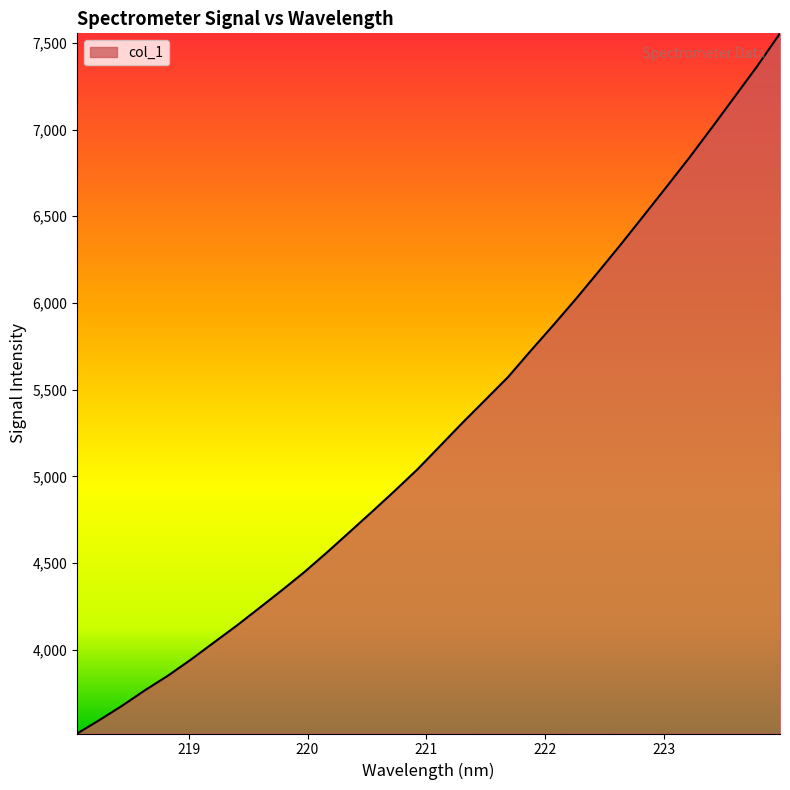

What is the greatest value displayed?

7554.9